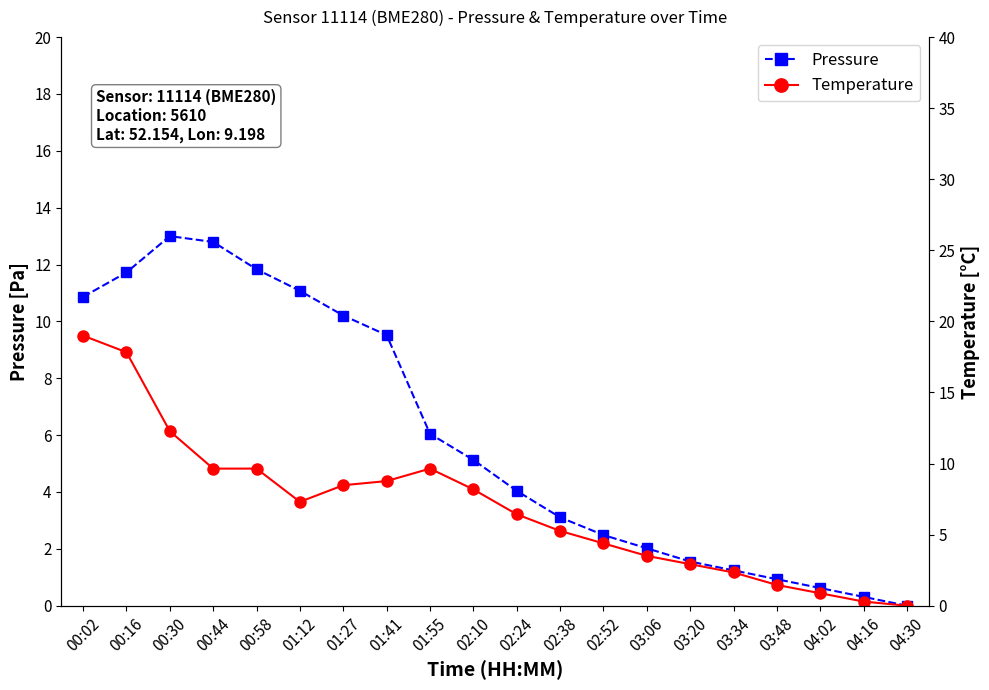

What is the sum of all Pressure values?

118.5